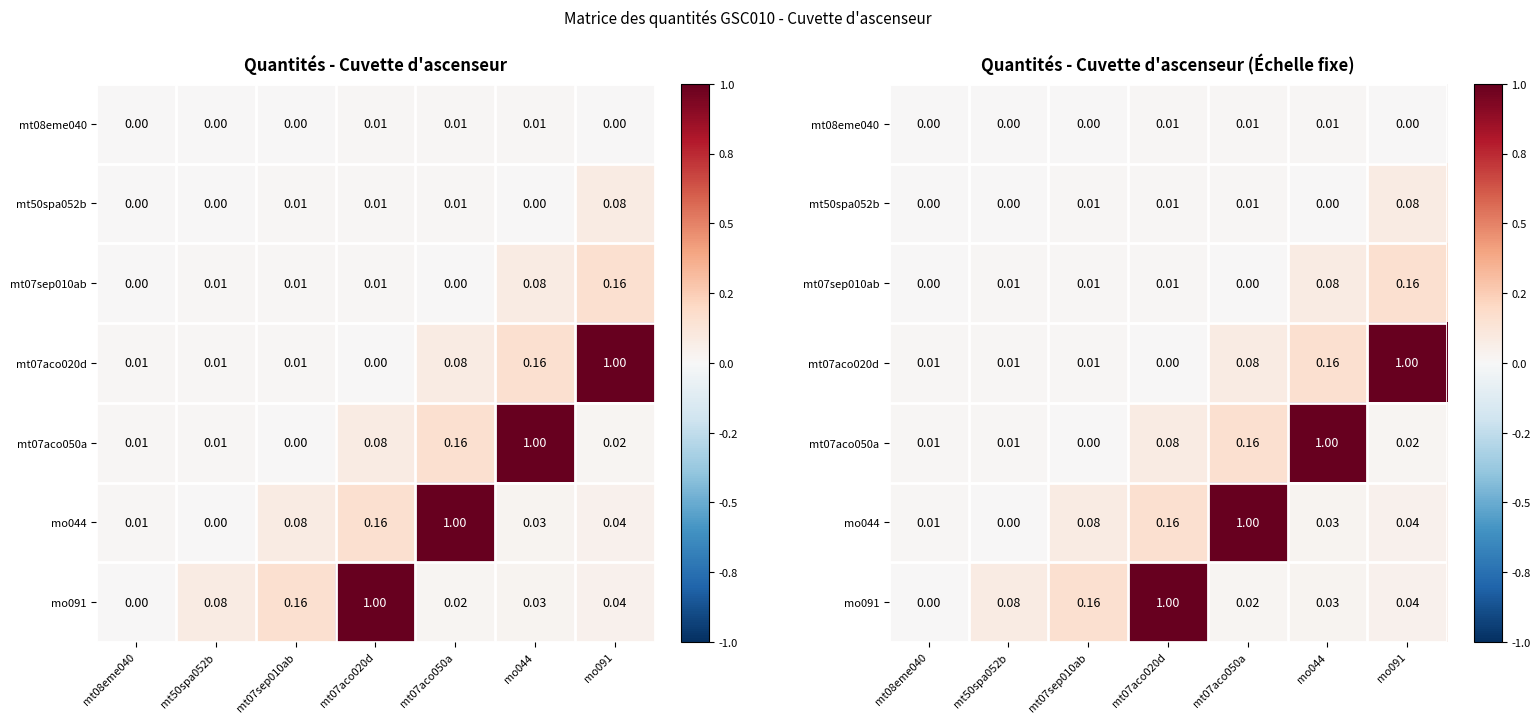

Which series has the largest range (max minus min)?

mt07aco020d